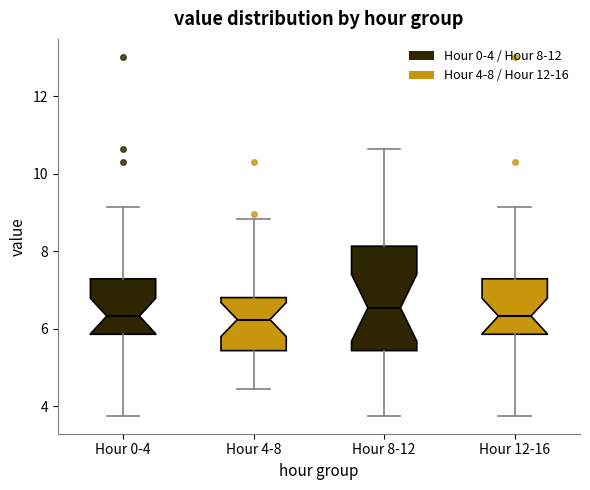

Where is the upper edge of the box for Hour 8-12 on the y-axis? The values are not printed on the chart, so give them approximately, as read against the axis.

8.2